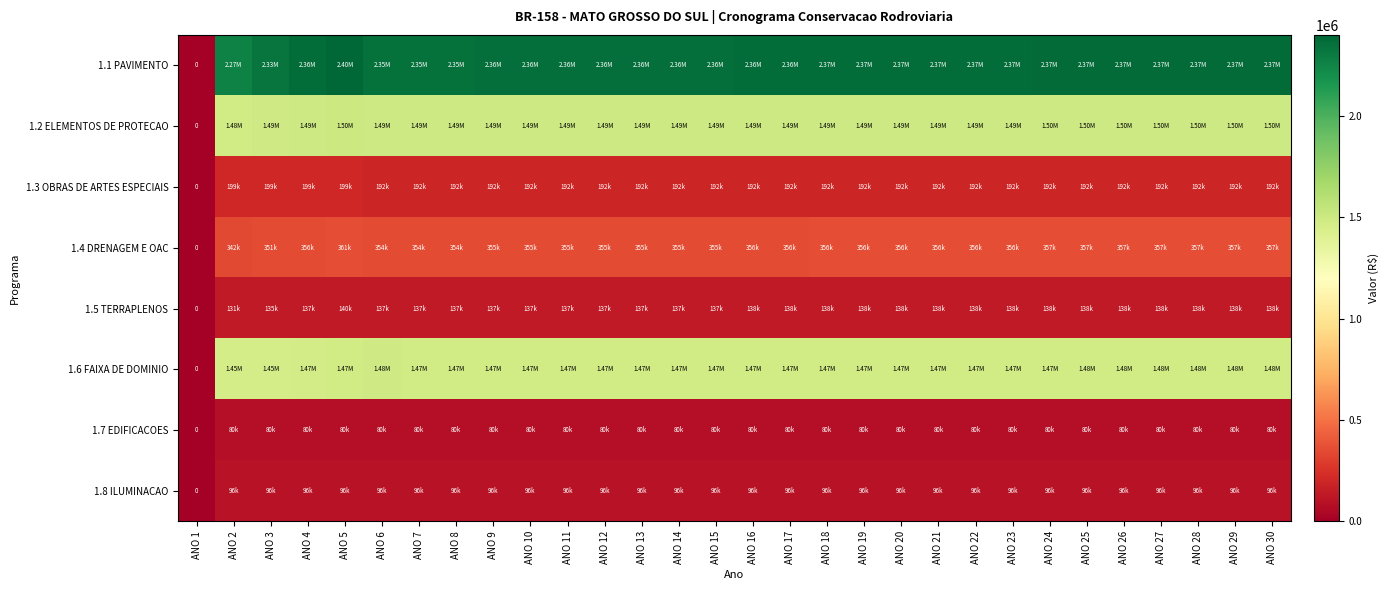

At which category is the sum across all series the highest?

ANO 5